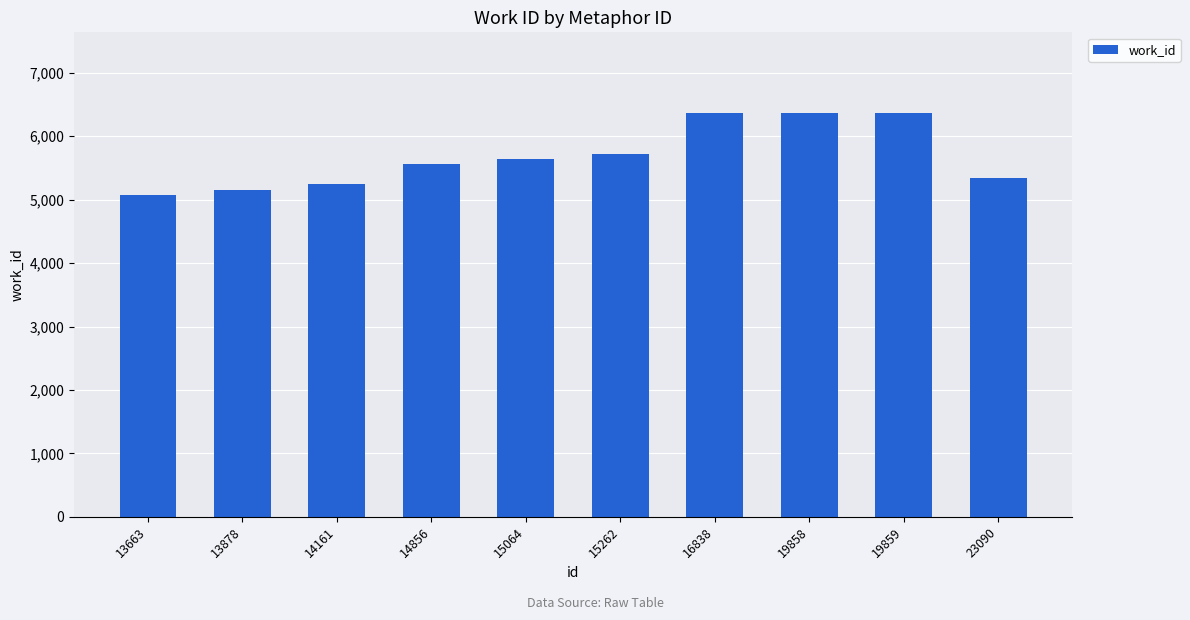

The chart shows a value of 2432 at 19858. True or false?

False